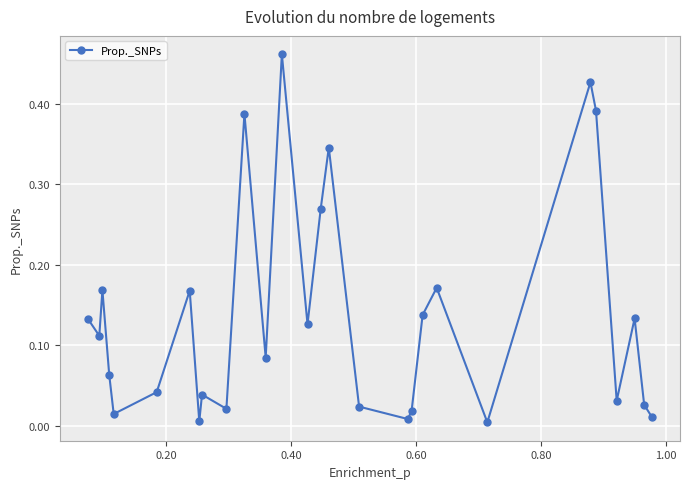

How many interior local valleys (lower than both neighbors) does the data have?

9